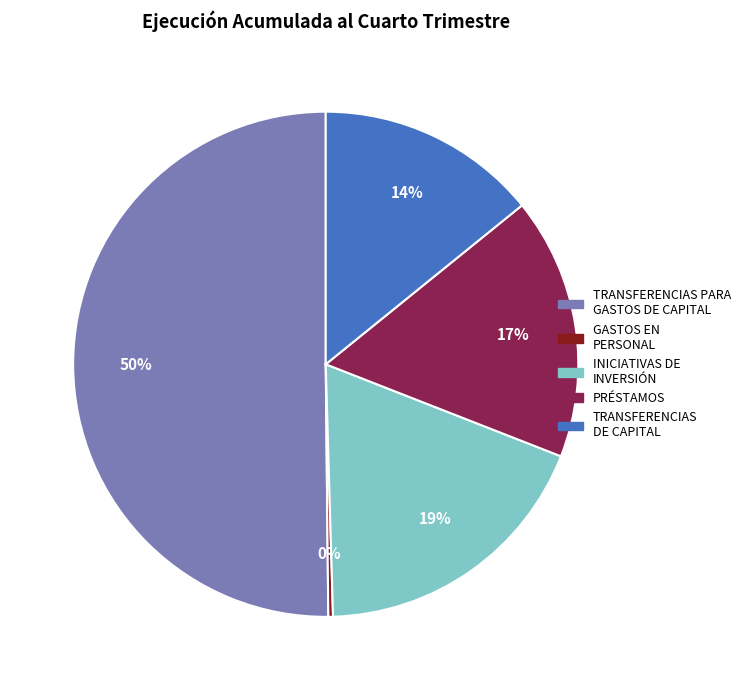

To the nearest percent, what is the difference between the TRANSFERENCIAS PARA GASTOS DE CAPITAL and PRÉSTAMOS slice percentages?

33%